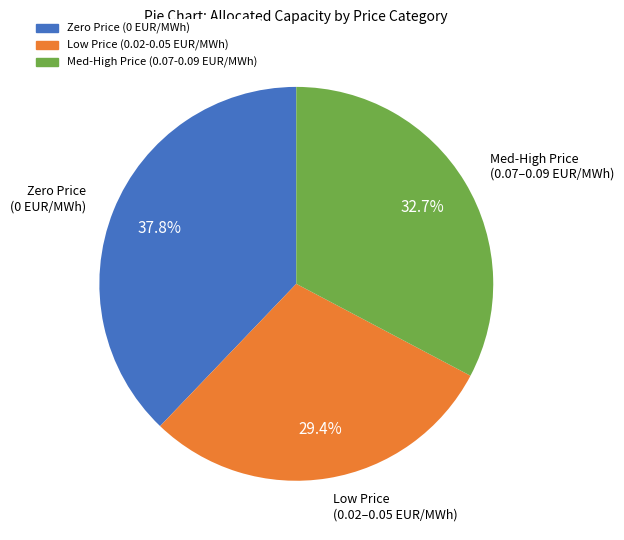

Is there any slice that represents more than half of the pie?

No